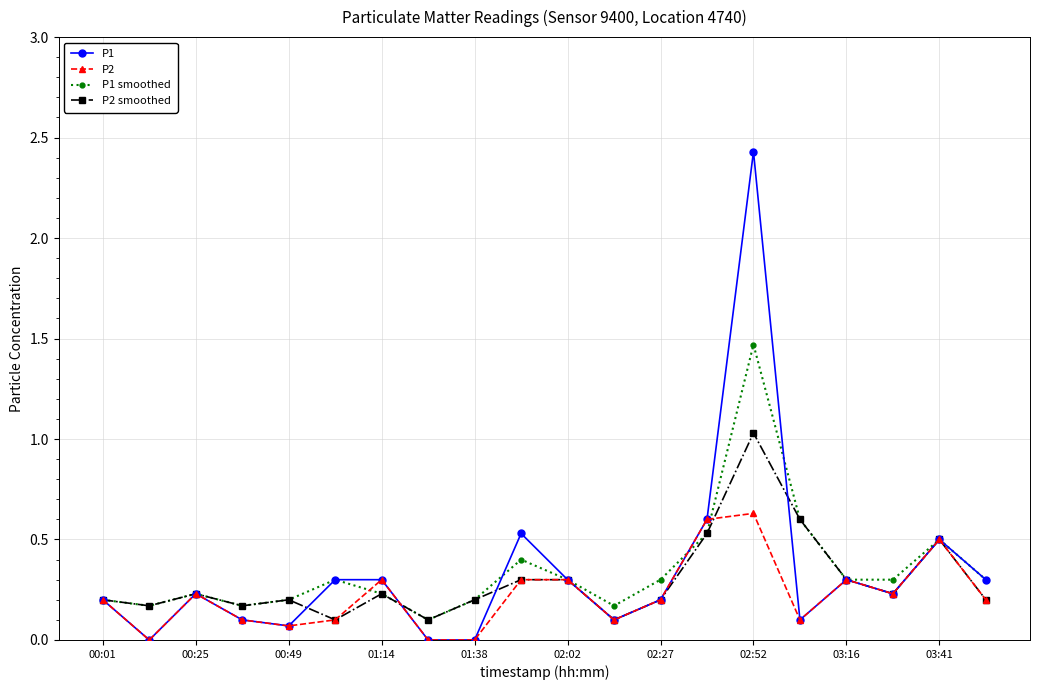

Which series has the largest range (max minus min)?

P1